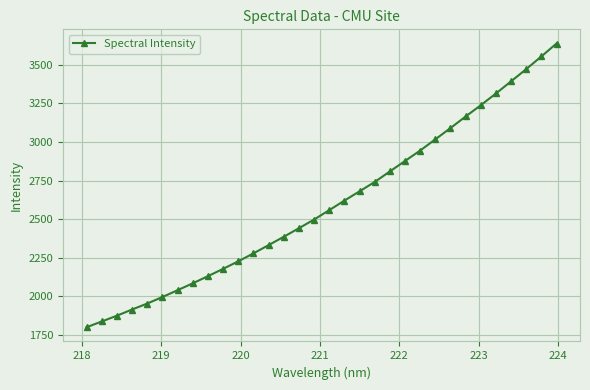

What is the greatest value displayed?

3637.3